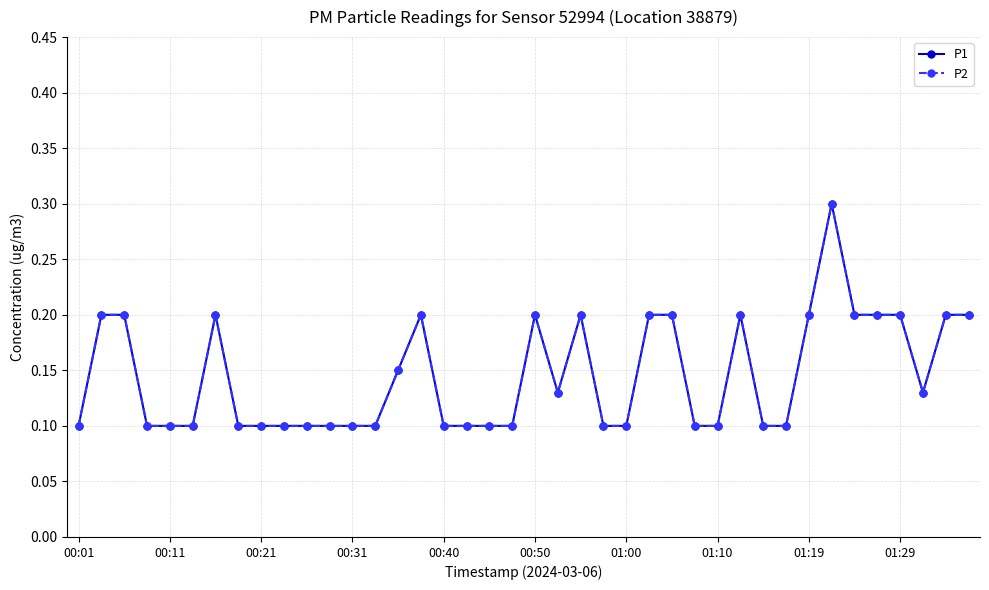

At which category is the sum across all series the highest?

33